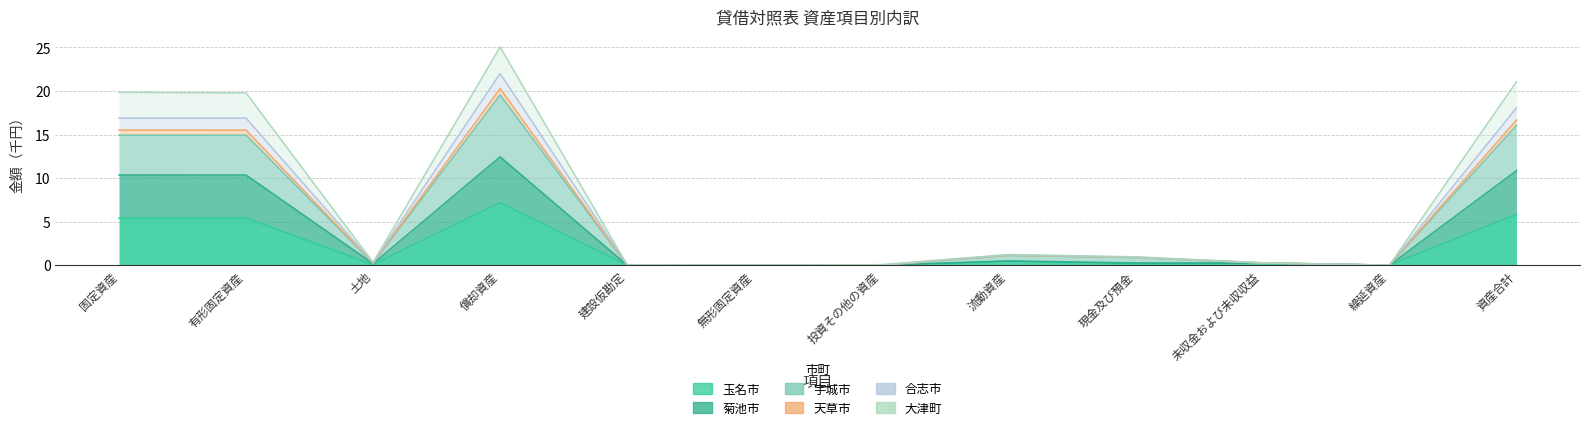

What is the value of the 菊池市 point at the 9th from the left?

0.3